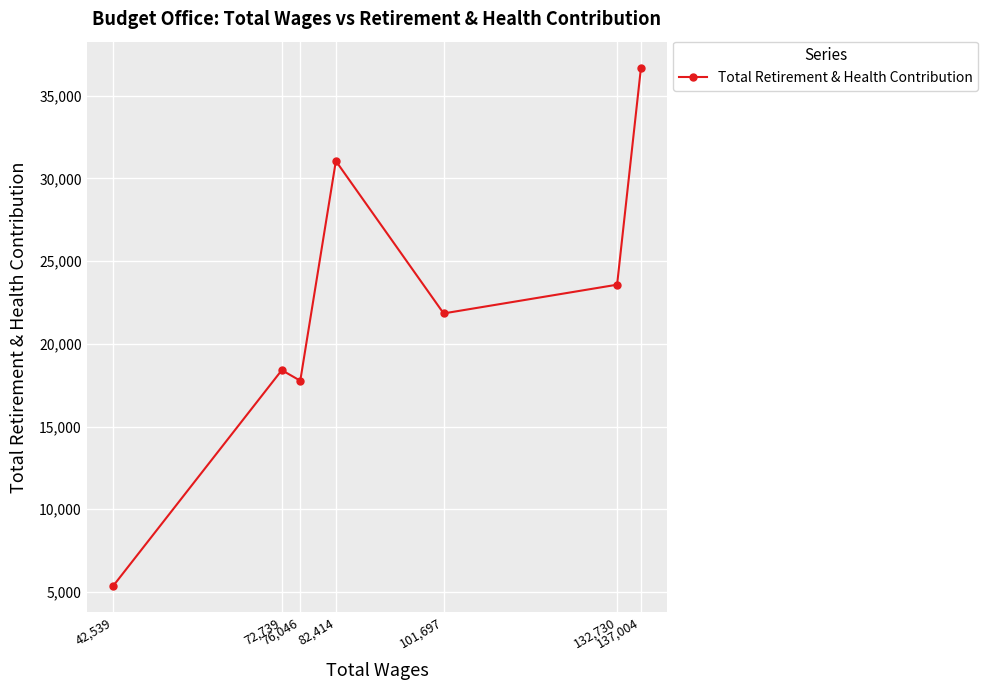

What is the label of the 7th point from the left?

137,004